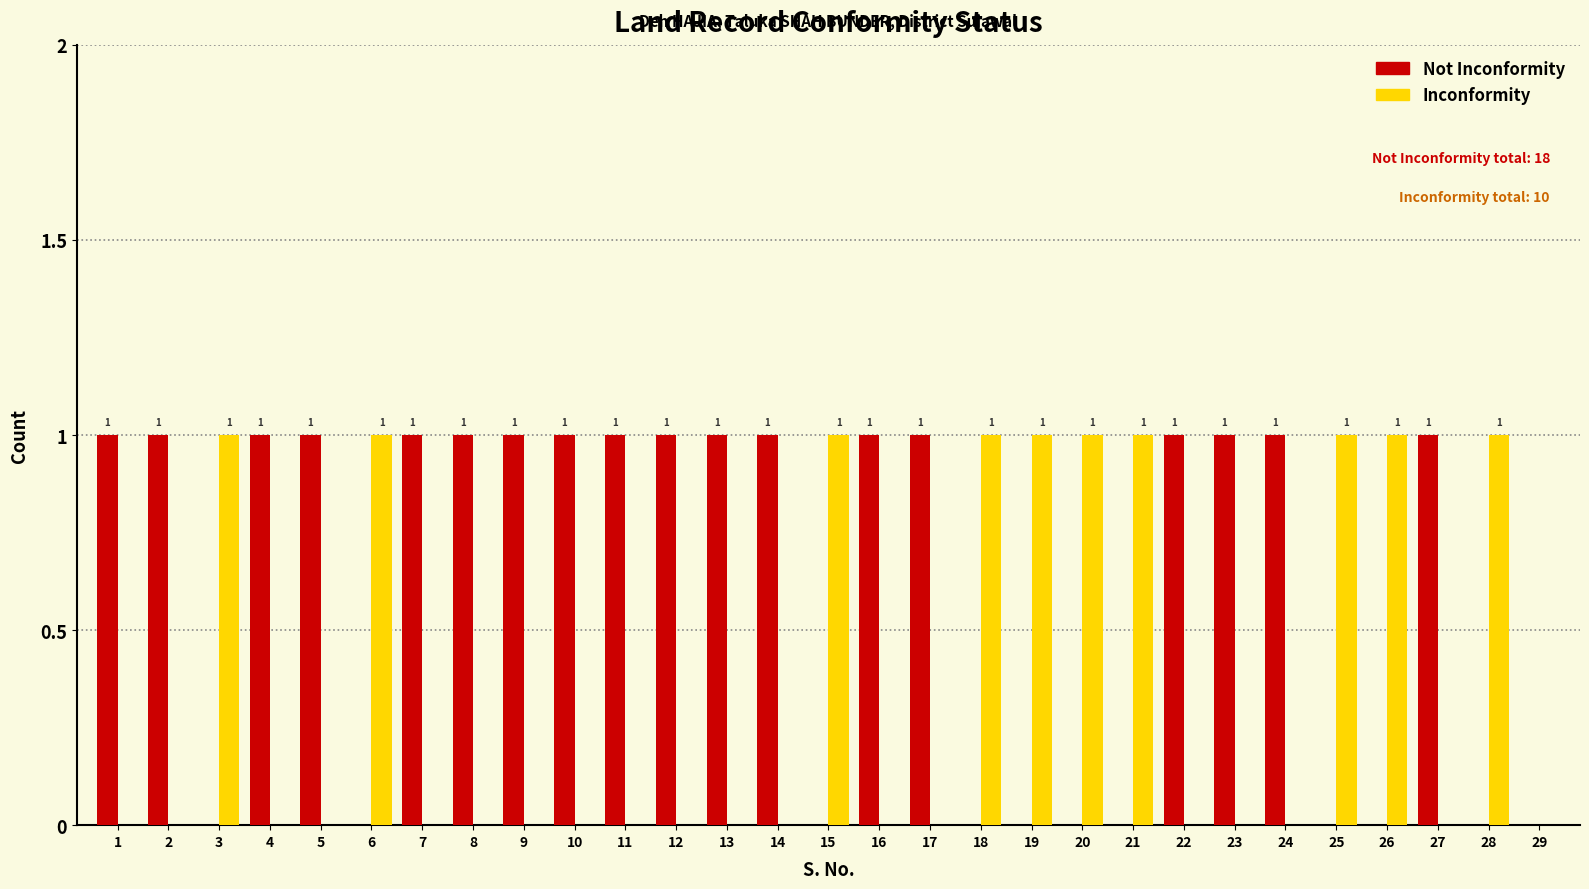

The value of Inconformity at 3 is 1. True or false?

True